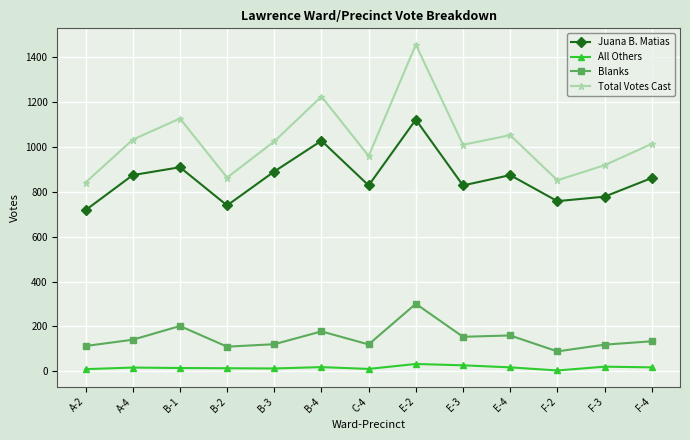

True or false: Blanks has more than 1 interior local peaks.

True